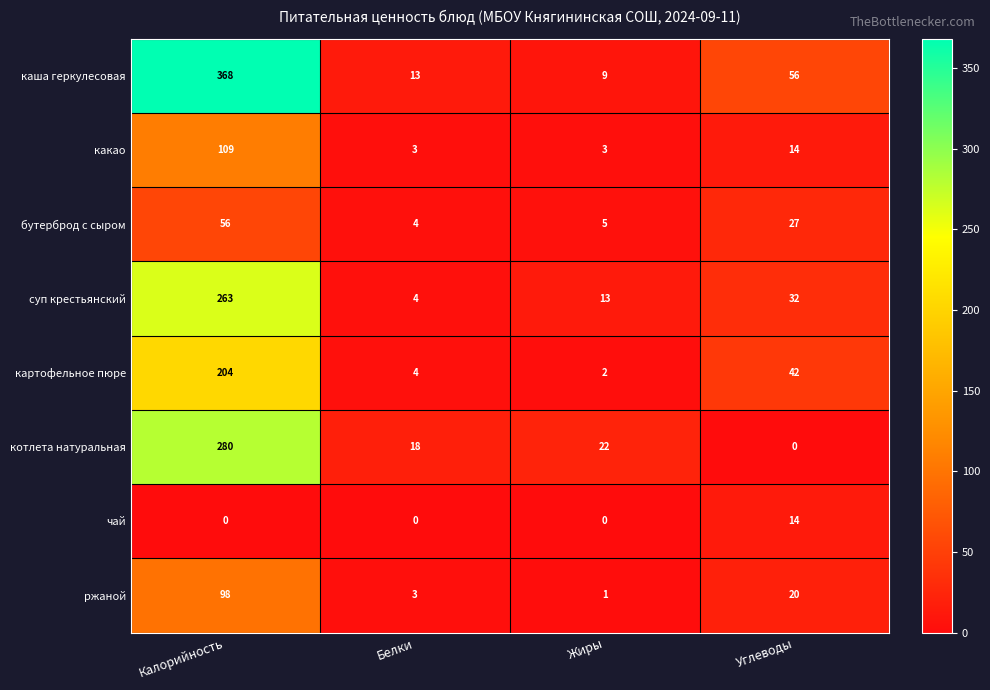

The value of каша геркулесовая at Жиры is 14. True or false?

False